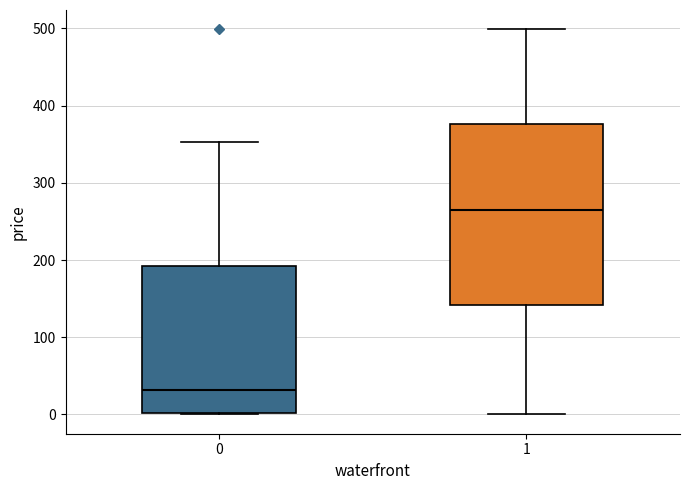

Reading left to right, read every box against the y-axis: the position of its median line, the range the box covers, and the ends of its whiskers. The values are not printed on the chart, so give them approximately, as read against the axis.

0: median 30, box 0 to 190, whiskers 0 to 350
1: median 270, box 140 to 380, whiskers 0 to 500